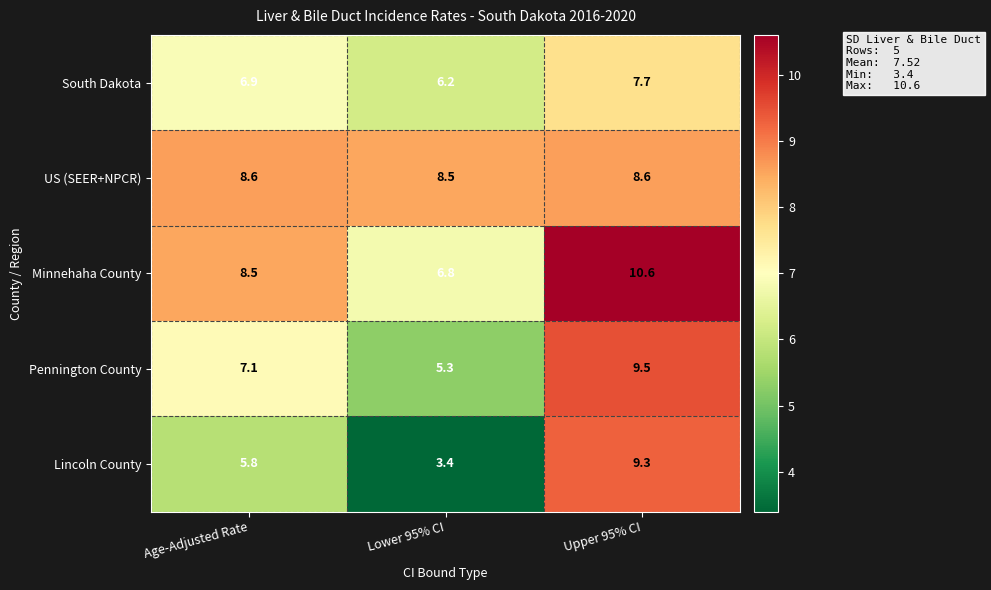

Which series changed the most between Age-Adjusted Rate and Upper 95% CI?

Lincoln County